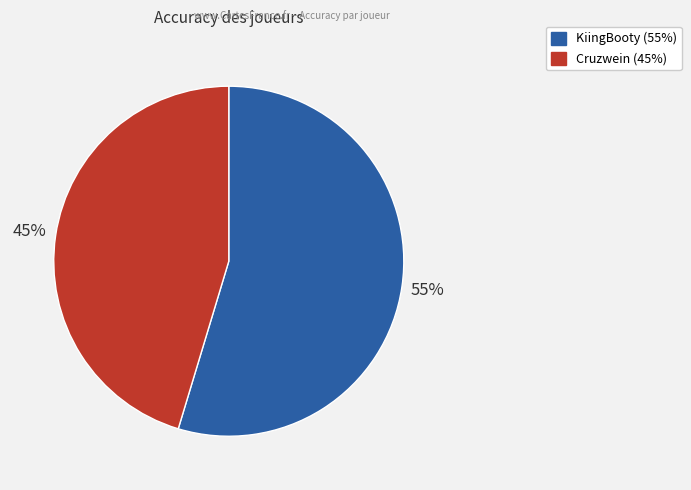

Do Cruzwein and KiingBooty together represent more than half of the pie?

Yes